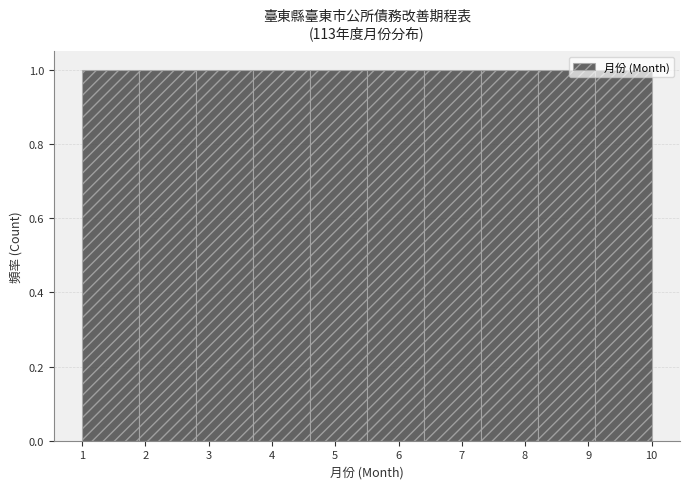

Reading left to right, list every bar in this chart as the range it spans on the x-axis followed by its height. The values are not printed on the chart, so give them approximately, as read against the axis.

1.0 to 1.9: 1
1.9 to 2.8: 1
2.8 to 3.7: 1
3.7 to 4.6: 1
4.6 to 5.5: 1
5.5 to 6.4: 1
6.4 to 7.3: 1
7.3 to 8.2: 1
8.2 to 9.1: 1
9.1 to 10.0: 1